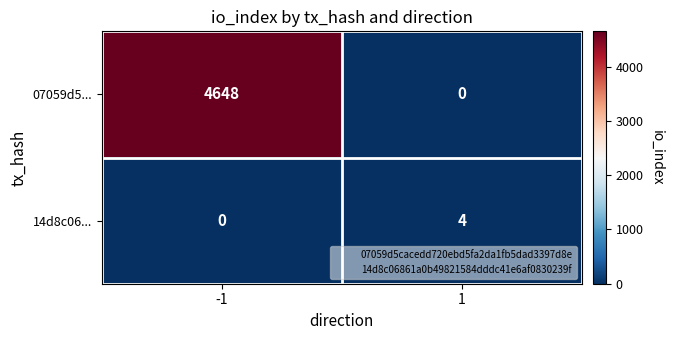

True or false: 07059d5... has a value of 4648 at -1.

True